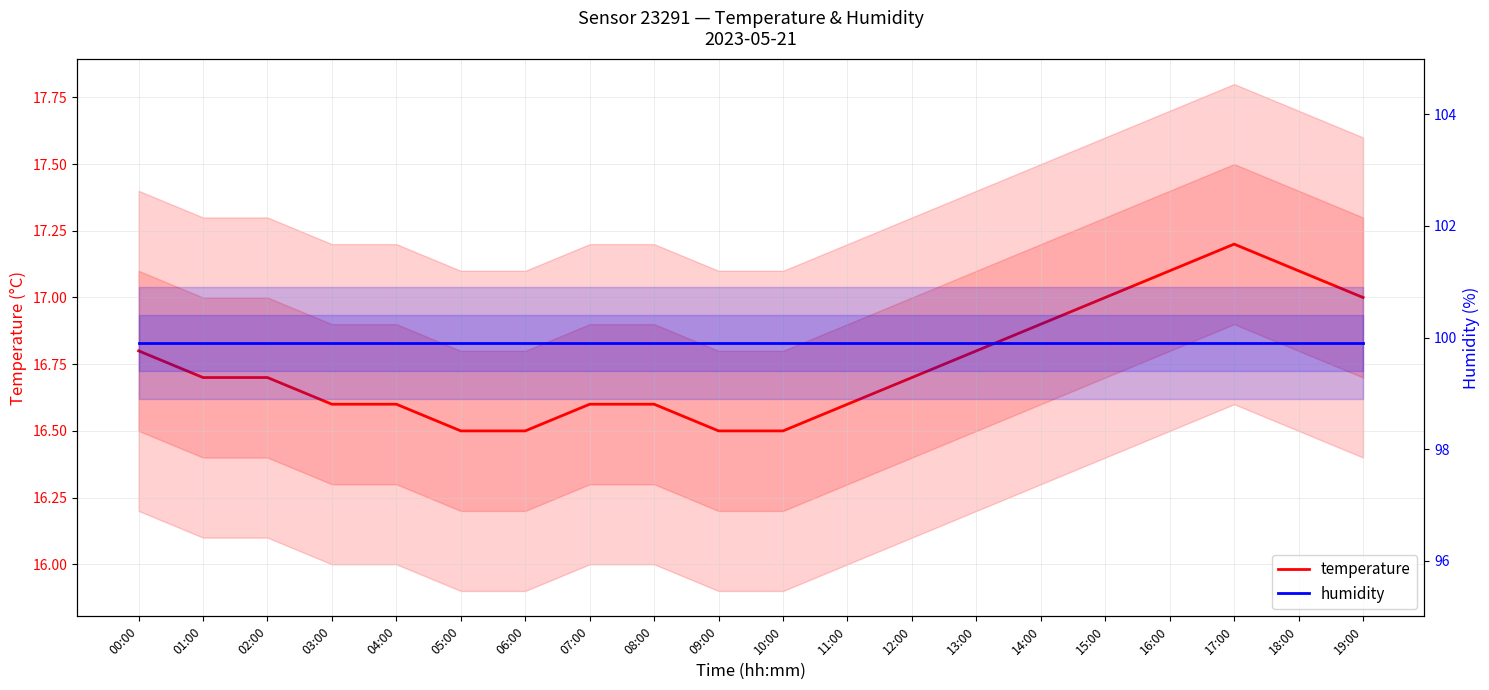

What is the value of the humidity point at the 5th from the left?

99.9